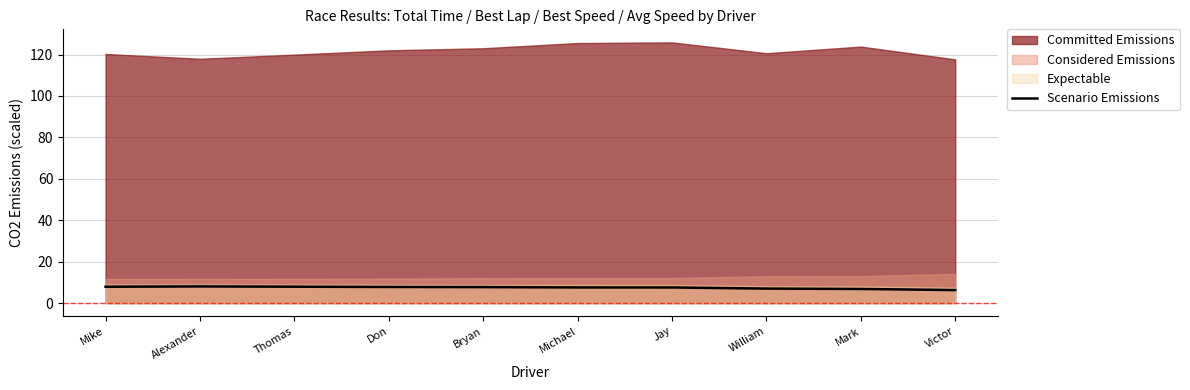

True or false: Scenario Emissions has a value of 7.0 at William.

True